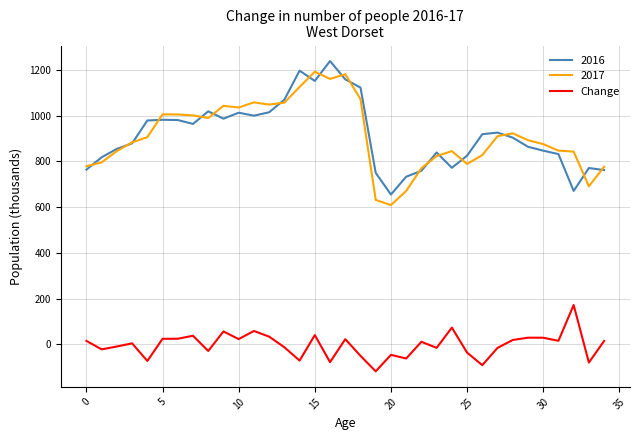

What is the smallest value displayed?

-118.4